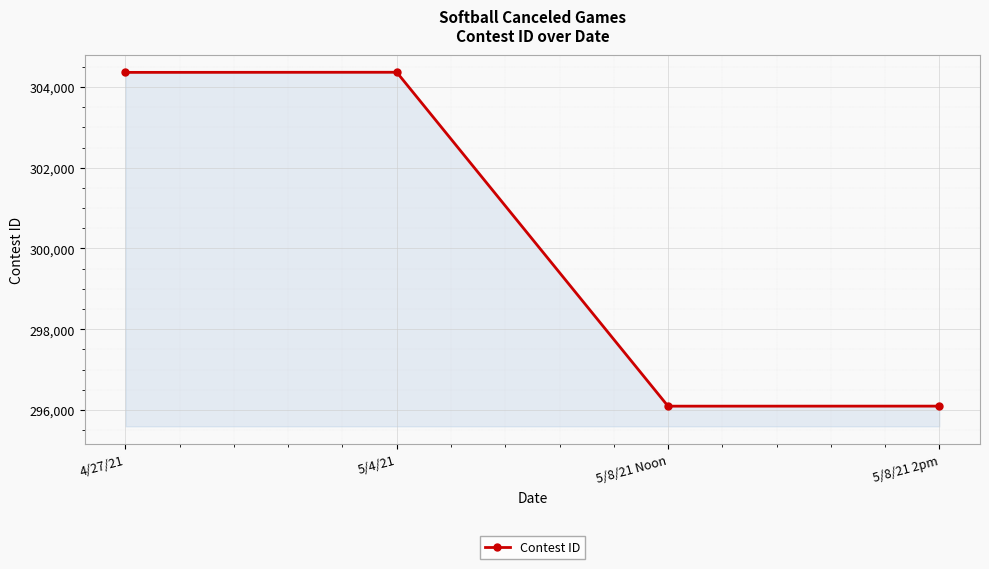

What is the maximum value shown in the chart?

304364